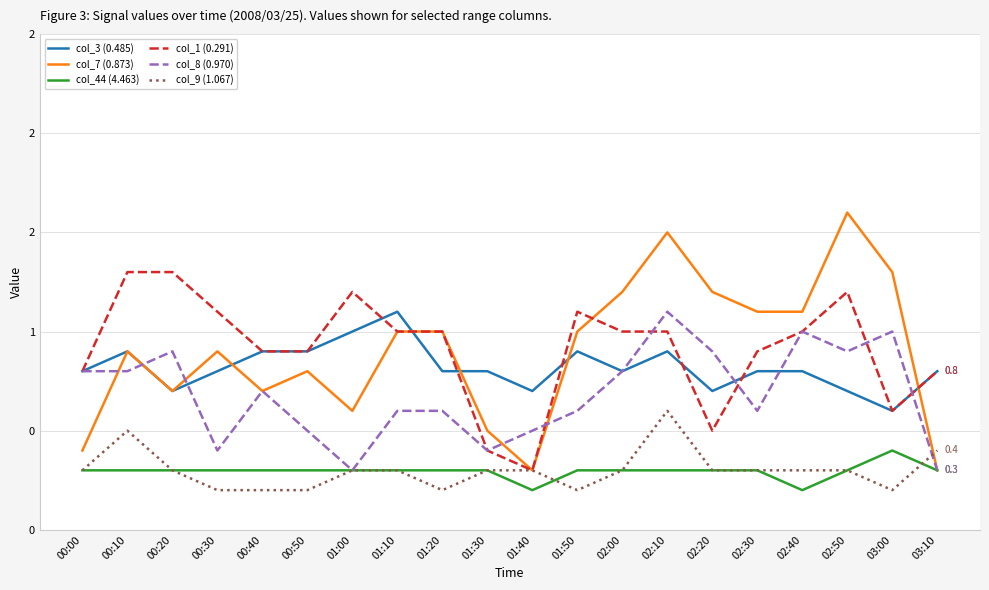

At which category is the sum across all series the highest?

02:10